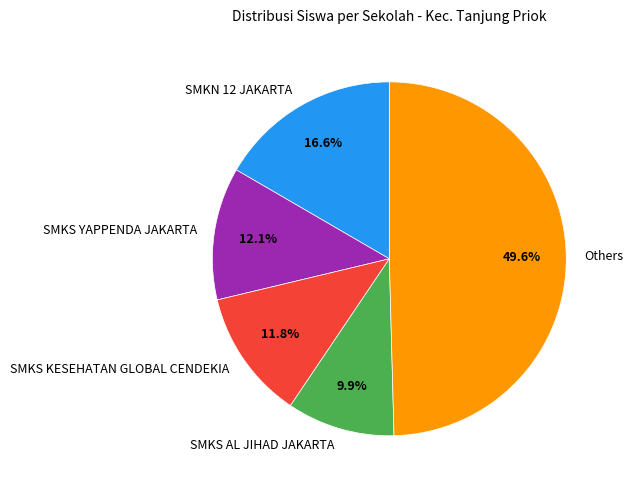

Between SMKS AL JIHAD JAKARTA and SMKS YAPPENDA JAKARTA, which is larger?

SMKS YAPPENDA JAKARTA